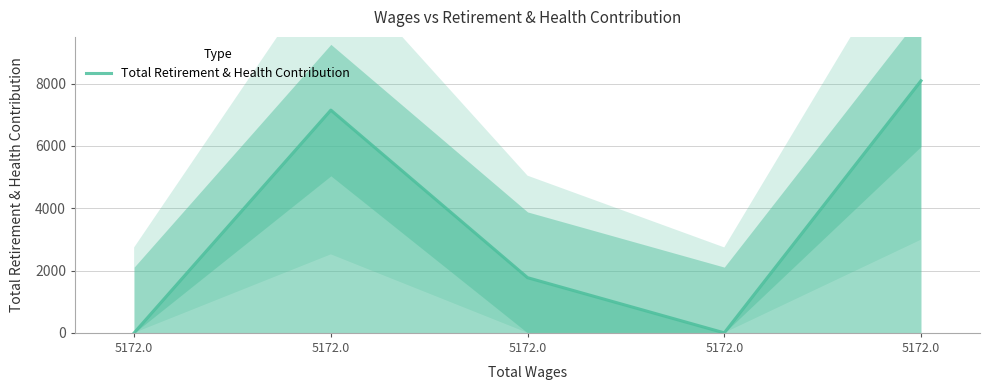

The chart shows a value of 0 at 5172.0. True or false?

True